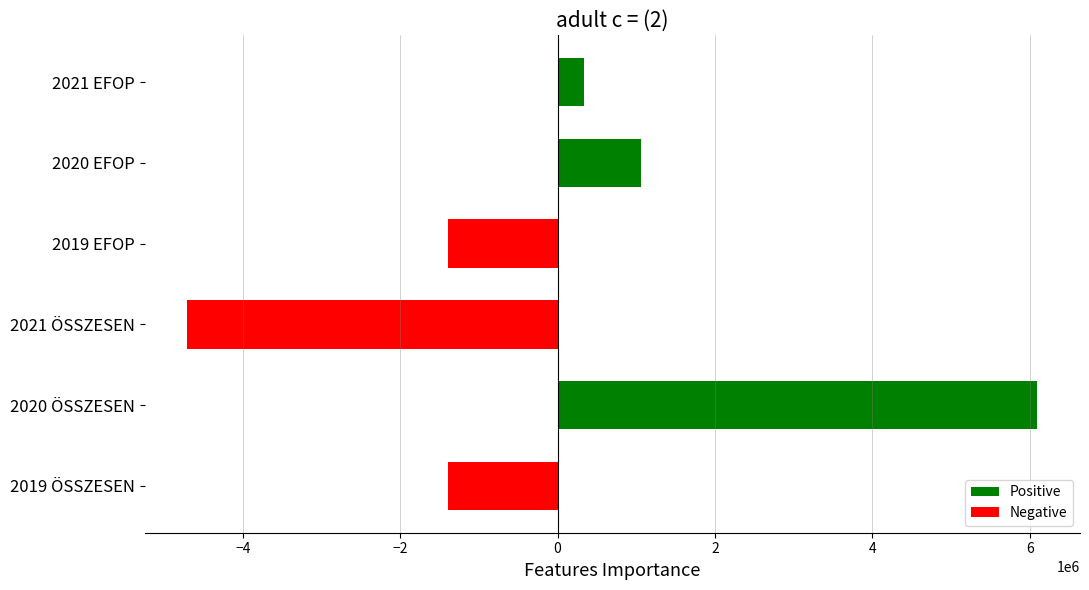

Reading bottom to top, what are all the values shown in this chart?

2019 ÖSSZESEN=-1391845	2020 ÖSSZESEN=6099065	2021 ÖSSZESEN=-4707220	2019 EFOP=-1391845	2020 EFOP=1059226	2021 EFOP=332619